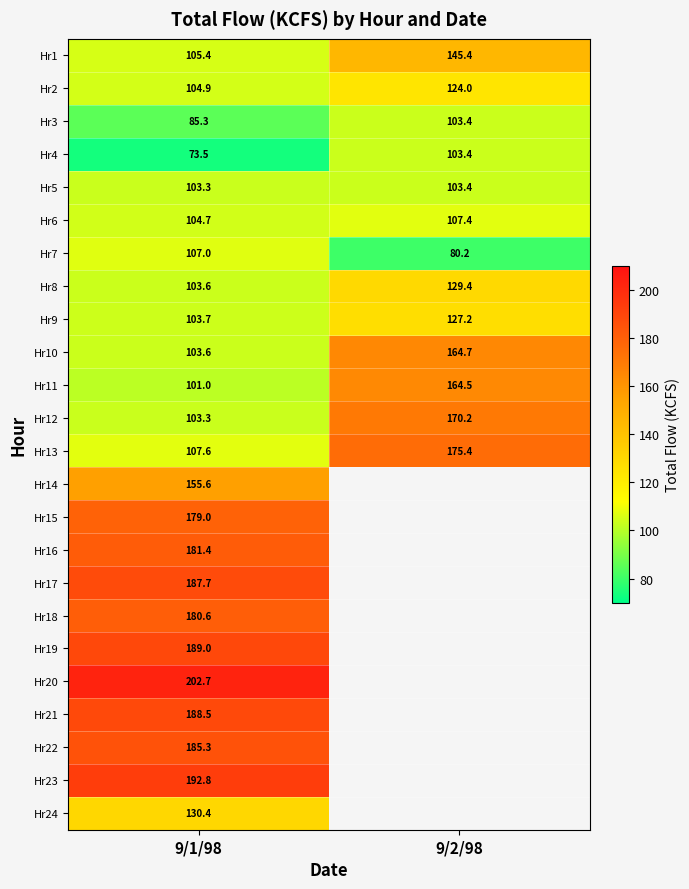

Which has a higher value, 9/2/98 or 9/1/98?

9/2/98